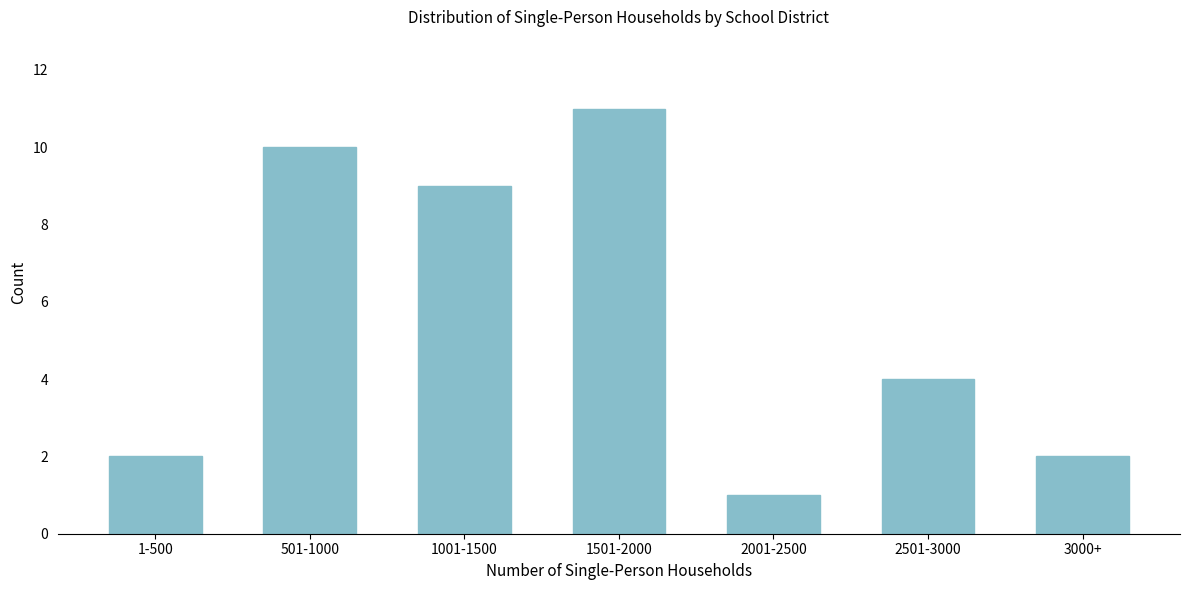

Reading left to right, list all the values displayed in this chart.

1-500=2	501-1000=10	1001-1500=9	1501-2000=11	2001-2500=1	2501-3000=4	3000+=2